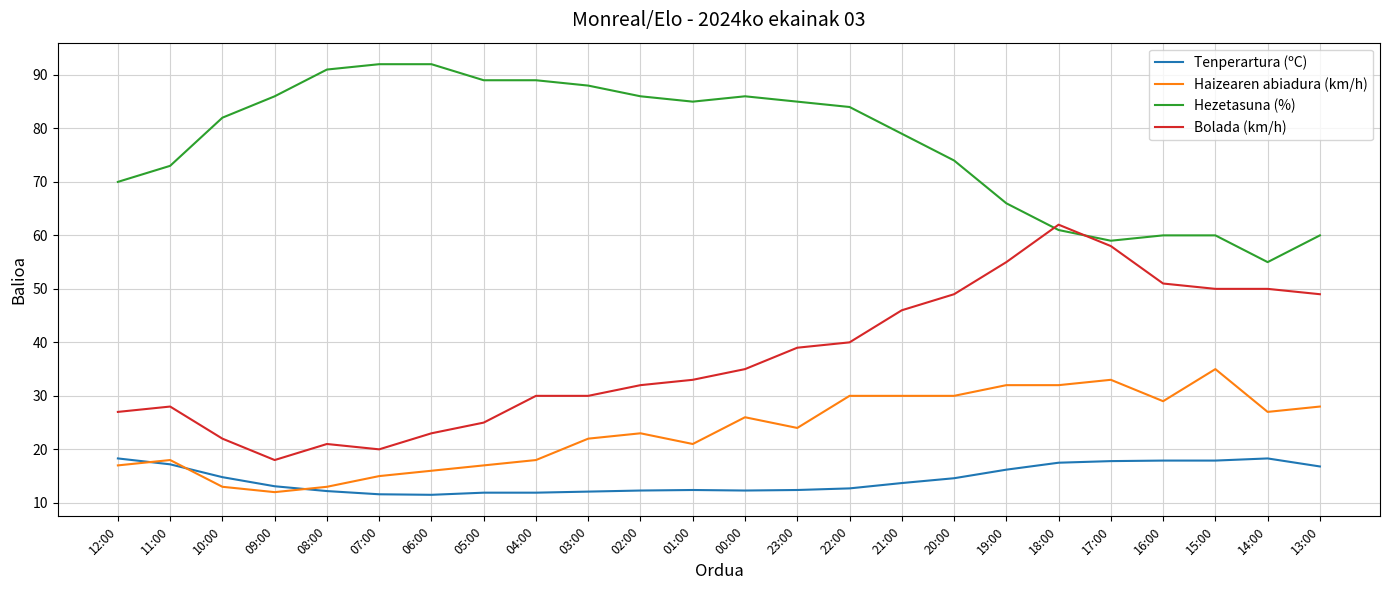

How many intersections are there between Bolada (km/h) and Hezetasuna (%)?

2